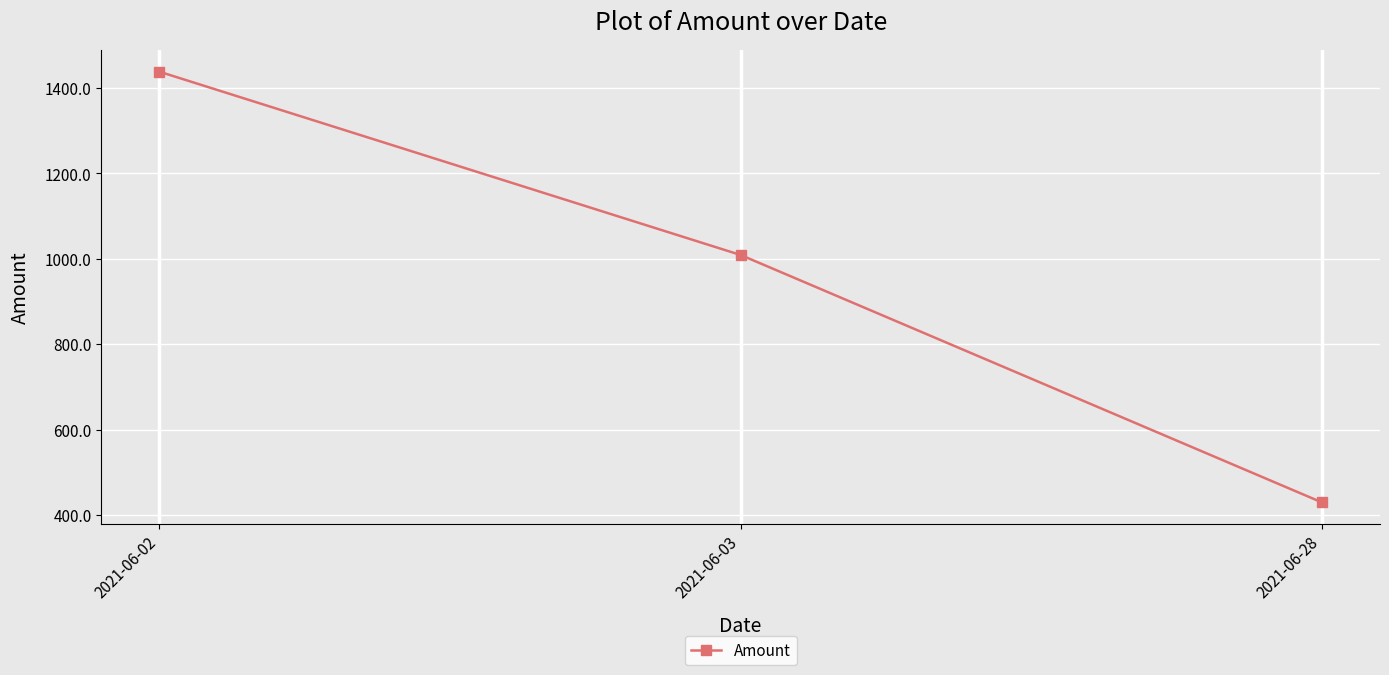

Reading left to right, list all the values displayed in this chart.

1438.0	1009.1	430.0